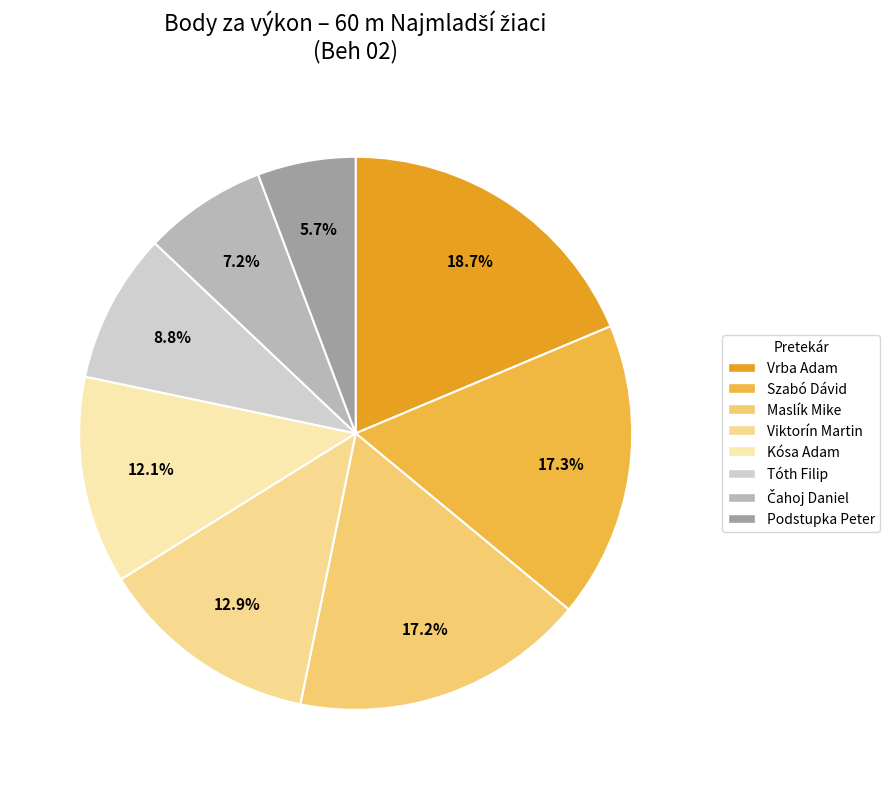

How many slices are in this pie chart?

8